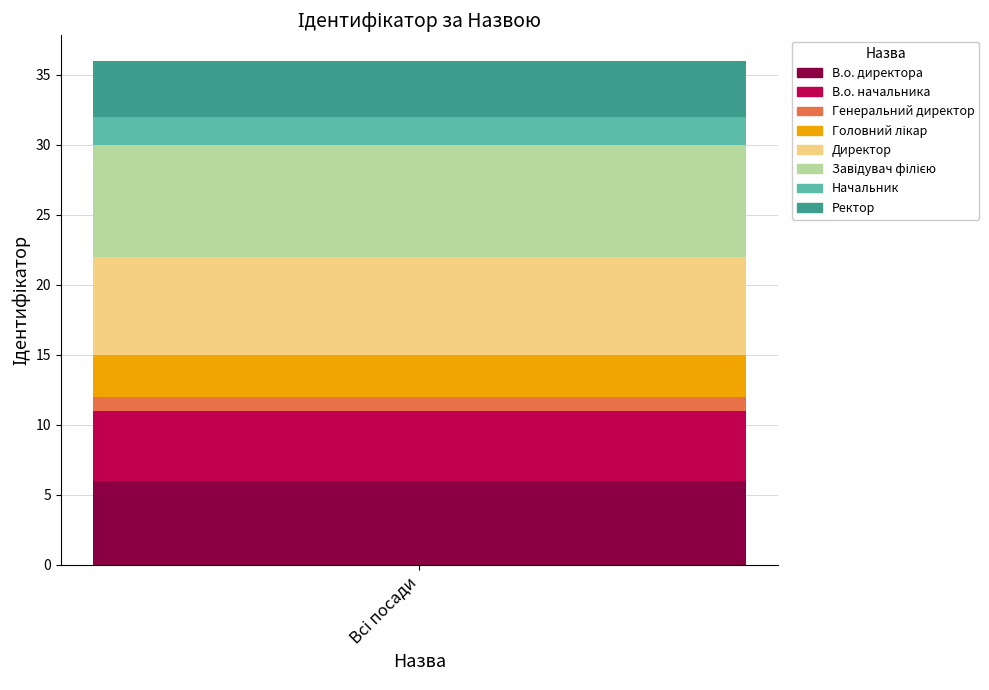

What is the highest value of the В.о. директора series?

6